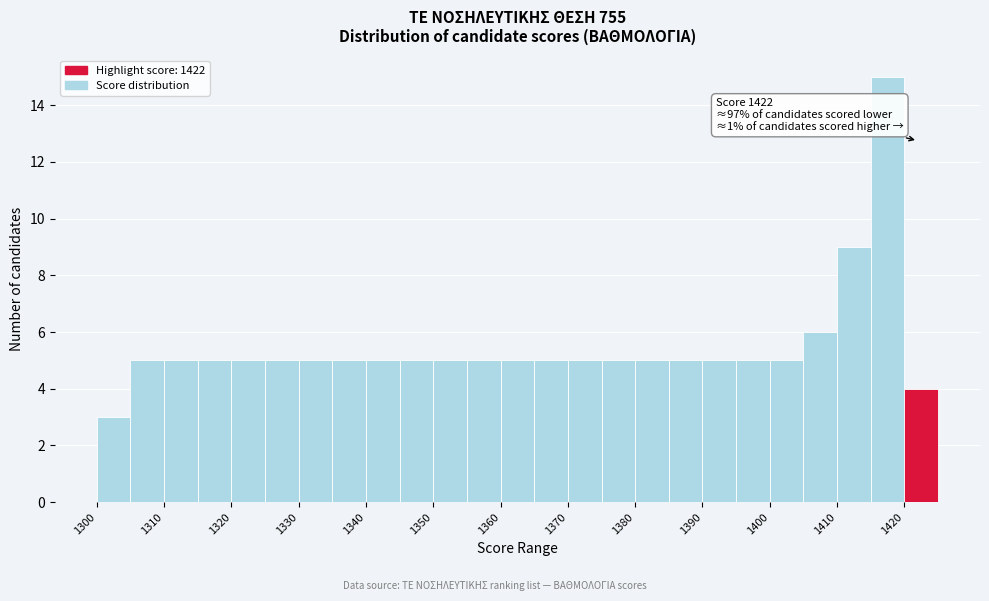

Over which range of the x-axis is the bar tallest?

1415 to 1420